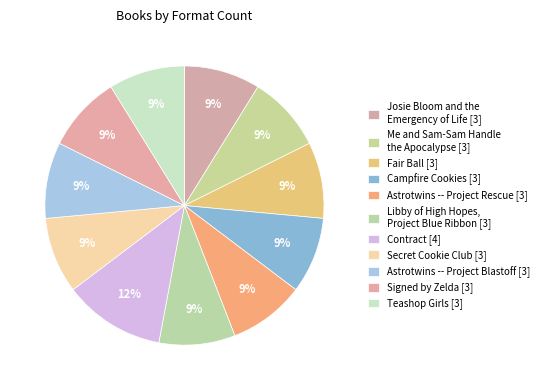

How many slices are in this pie chart?

11